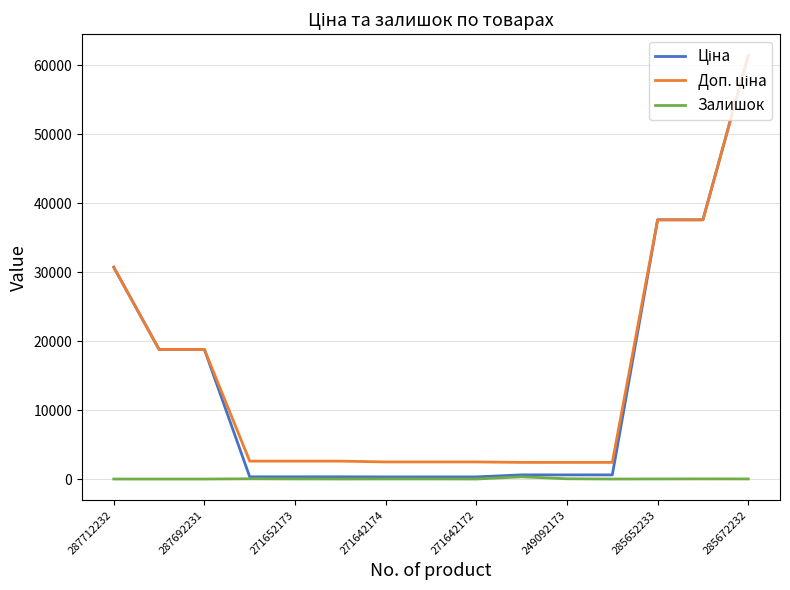

True or false: Доп. ціна and Ціна intersect in this chart.

False